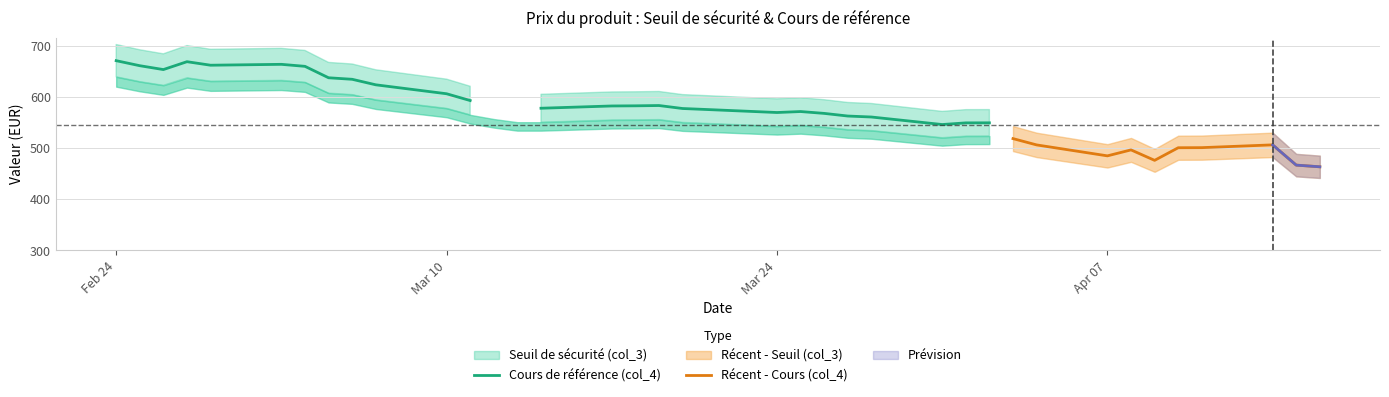

True or false: col_3 and col_4 intersect in this chart.

True